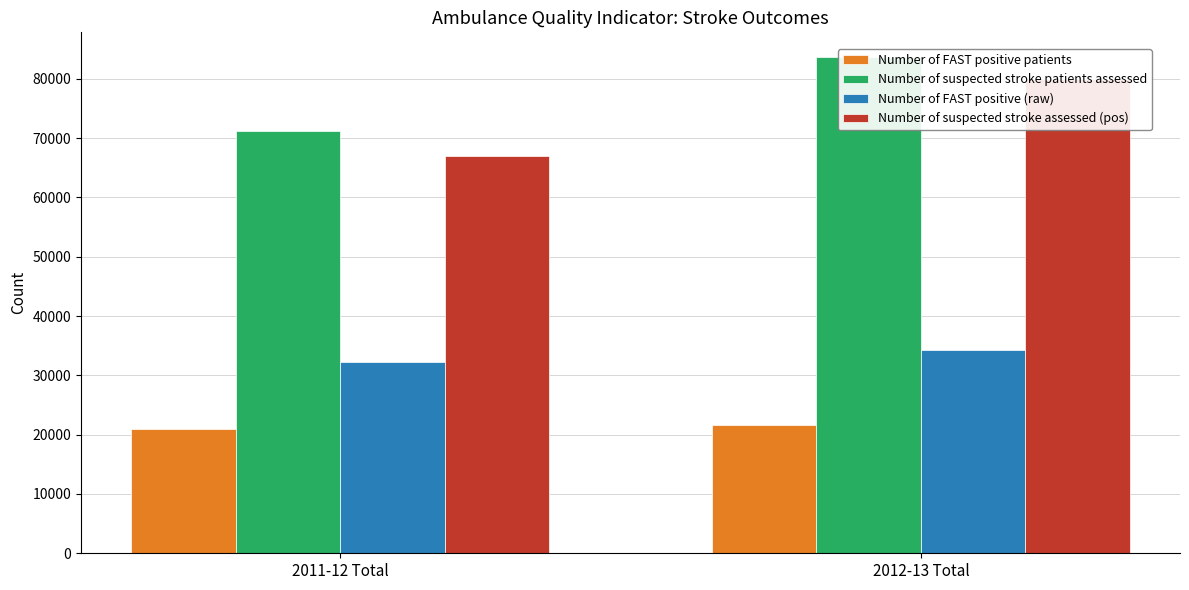

Which series has the largest range (max minus min)?

Number of suspected stroke assessed (pos)